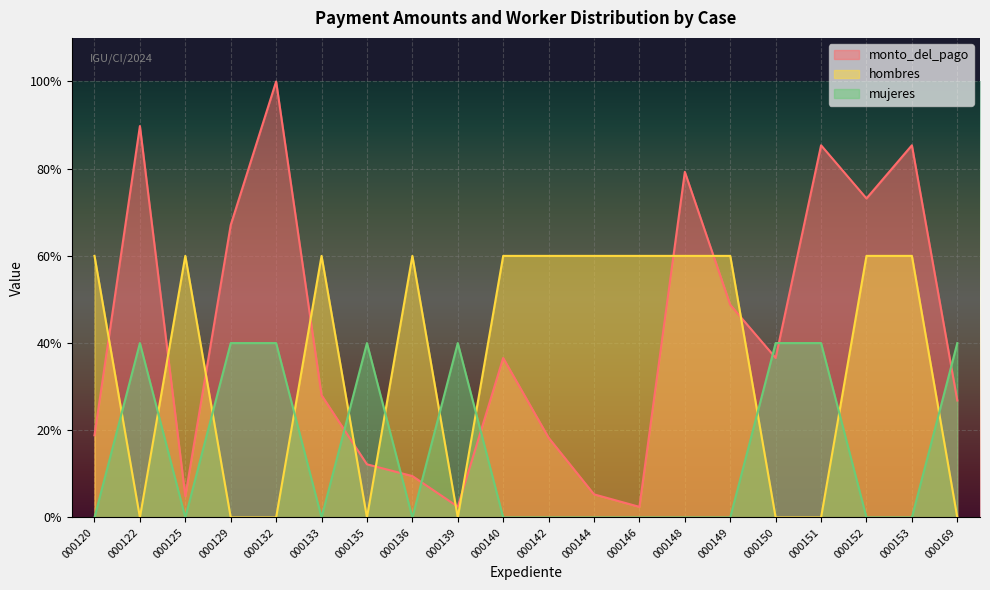

Reading left to right, what are all the values shown in this chart?

monto_del_pago: 0.2	0.9	0.0	0.7	1.0	0.3	0.1	0.1	0.0	0.4	0.2	0.1	0.0	0.8	0.5	0.4	0.9	0.7	0.9	0.3
hombres: 0.6	0.0	0.6	0.0	0.0	0.6	0.0	0.6	0.0	0.6	0.6	0.6	0.6	0.6	0.6	0.0	0.0	0.6	0.6	0.0
mujeres: 0.0	0.4	0.0	0.4	0.4	0.0	0.4	0.0	0.4	0.0	0.0	0.0	0.0	0.0	0.0	0.4	0.4	0.0	0.0	0.4